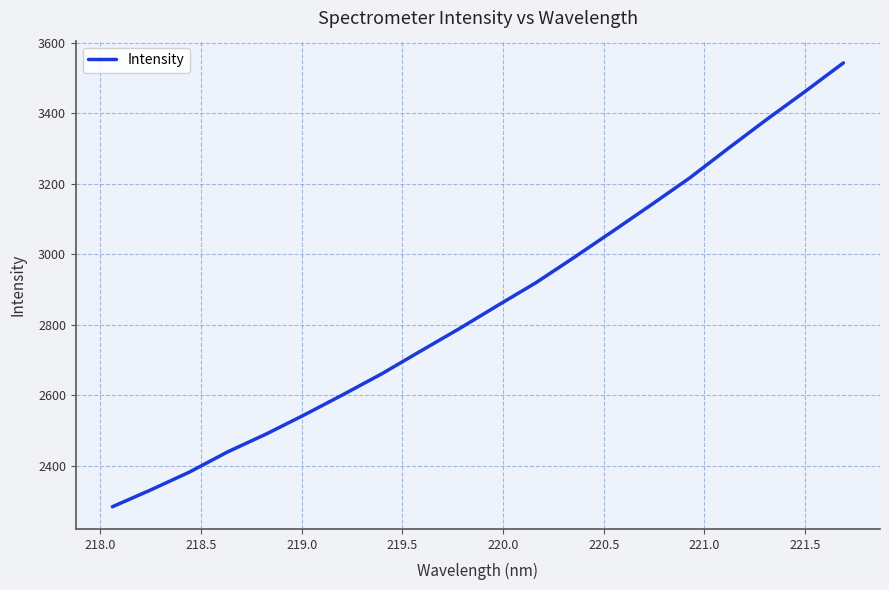

What is the greatest value displayed?

3543.2